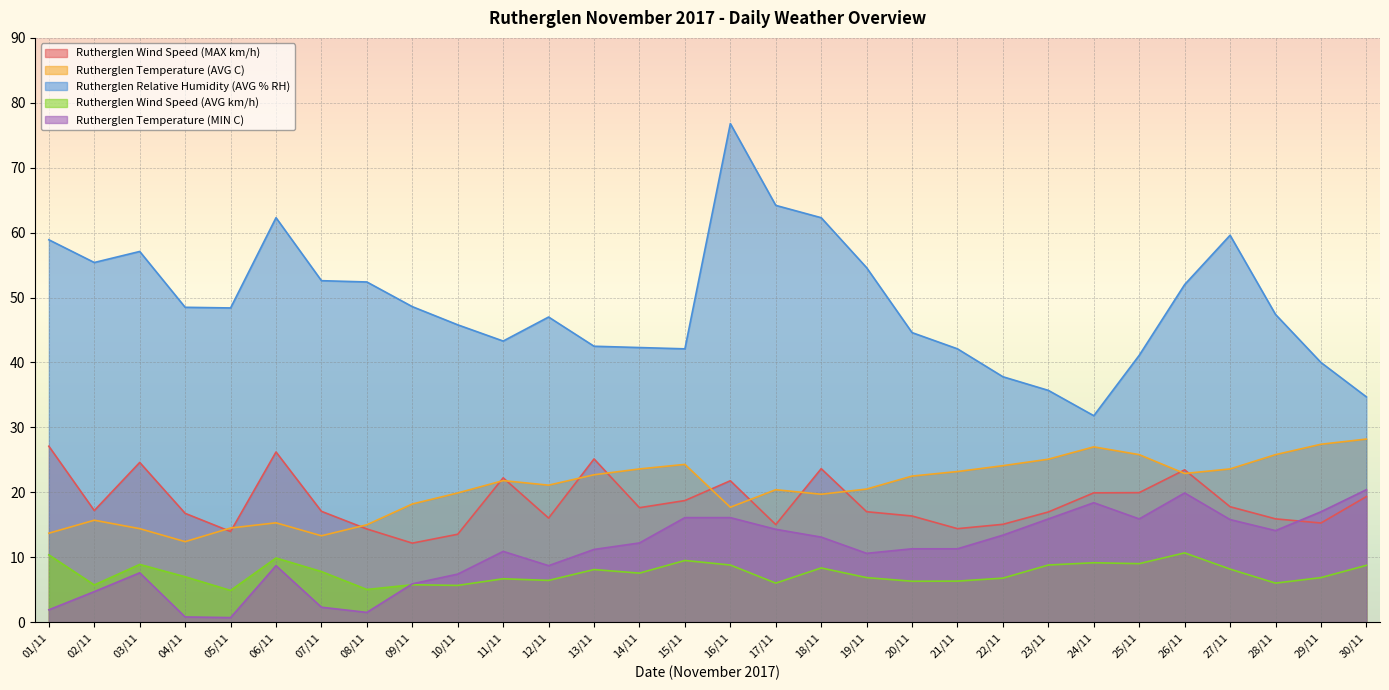

Does the chart display data point markers on the line(s)?

No